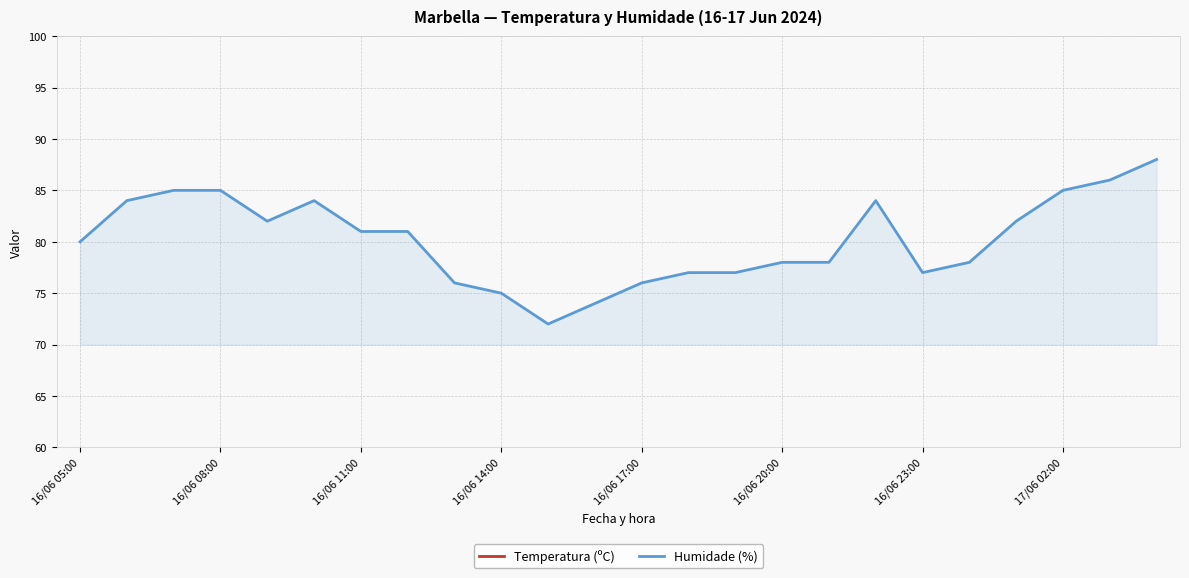

True or false: Humidade (%) and Temperatura (ºC) intersect in this chart.

False